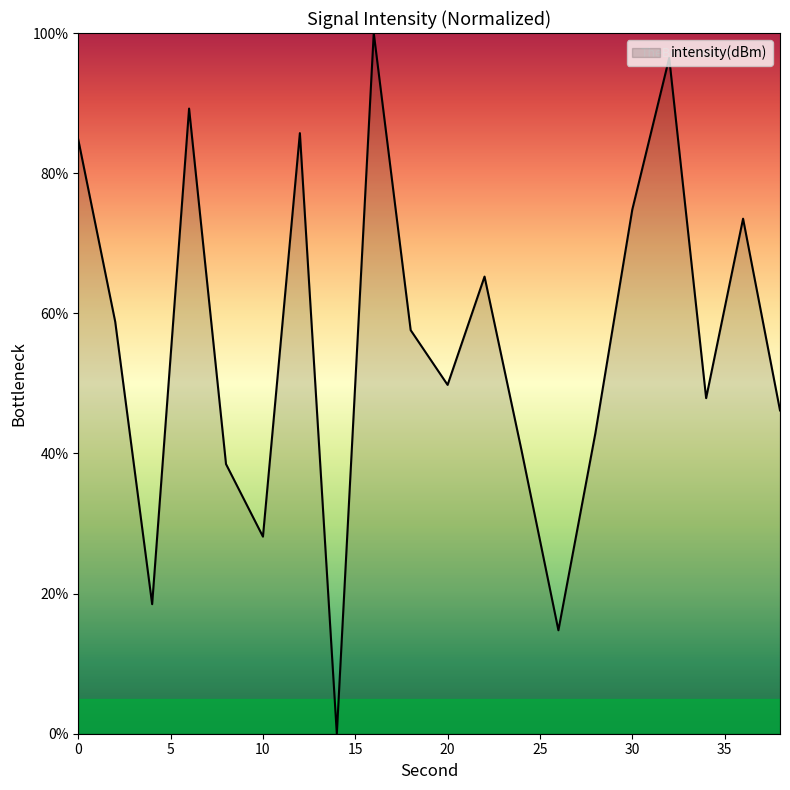

How many lines are shown in the chart?

1